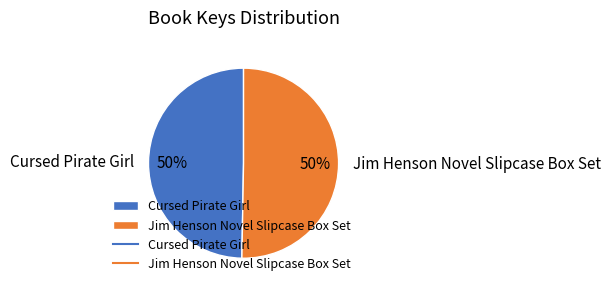

How many segments does this pie chart have?

2